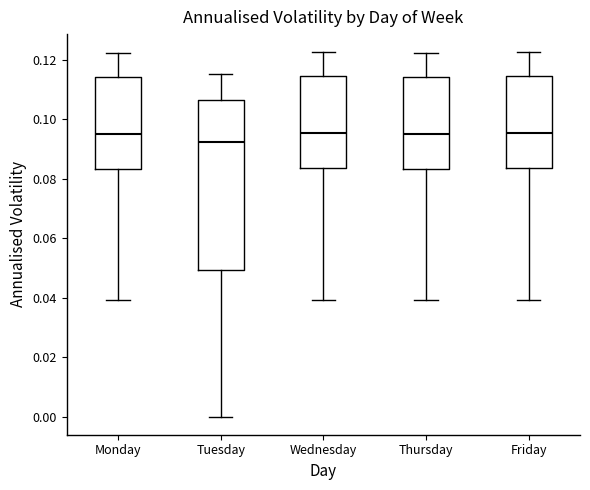

Reading left to right, transcribe this box plot: for each box, give where its median line is, the range the box spans, and where its two whiskers end, as read against the y-axis. The values are not printed on the chart, so give them approximately, as read against the axis.

Monday: median 0.096, box 0.084 to 0.114, whiskers 0.040 to 0.122
Tuesday: median 0.092, box 0.050 to 0.106, whiskers 0.000 to 0.116
Wednesday: median 0.096, box 0.084 to 0.114, whiskers 0.040 to 0.122
Thursday: median 0.096, box 0.084 to 0.114, whiskers 0.040 to 0.122
Friday: median 0.096, box 0.084 to 0.114, whiskers 0.040 to 0.122